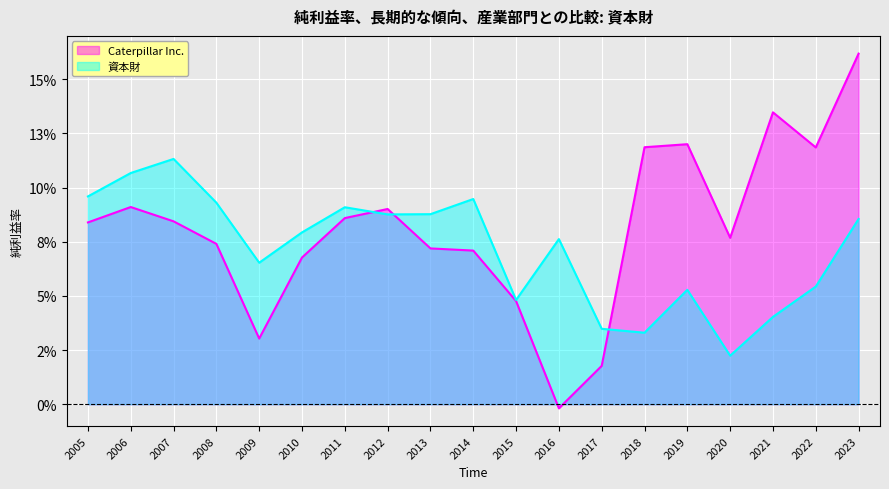

True or false: 資本財 and Caterpillar Inc. cross at least once.

True